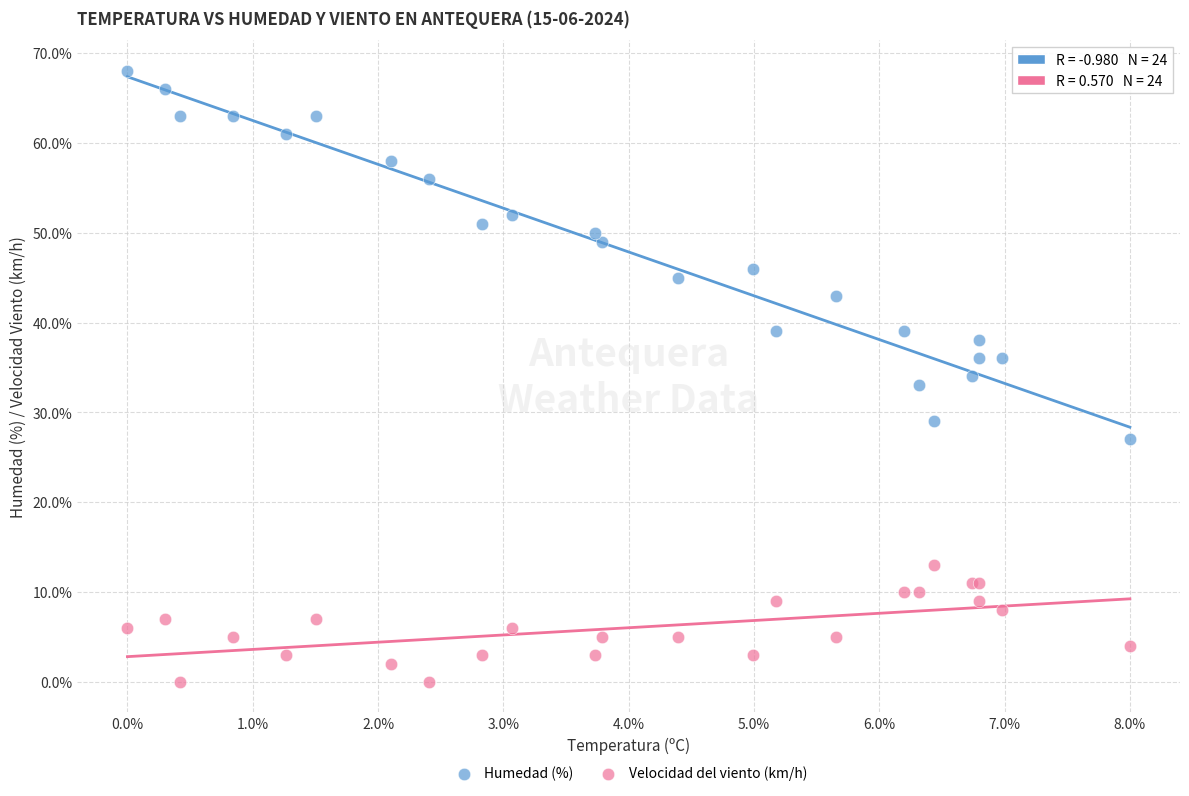

Which series contains the lowest Y value?

Velocidad del viento (km/h)